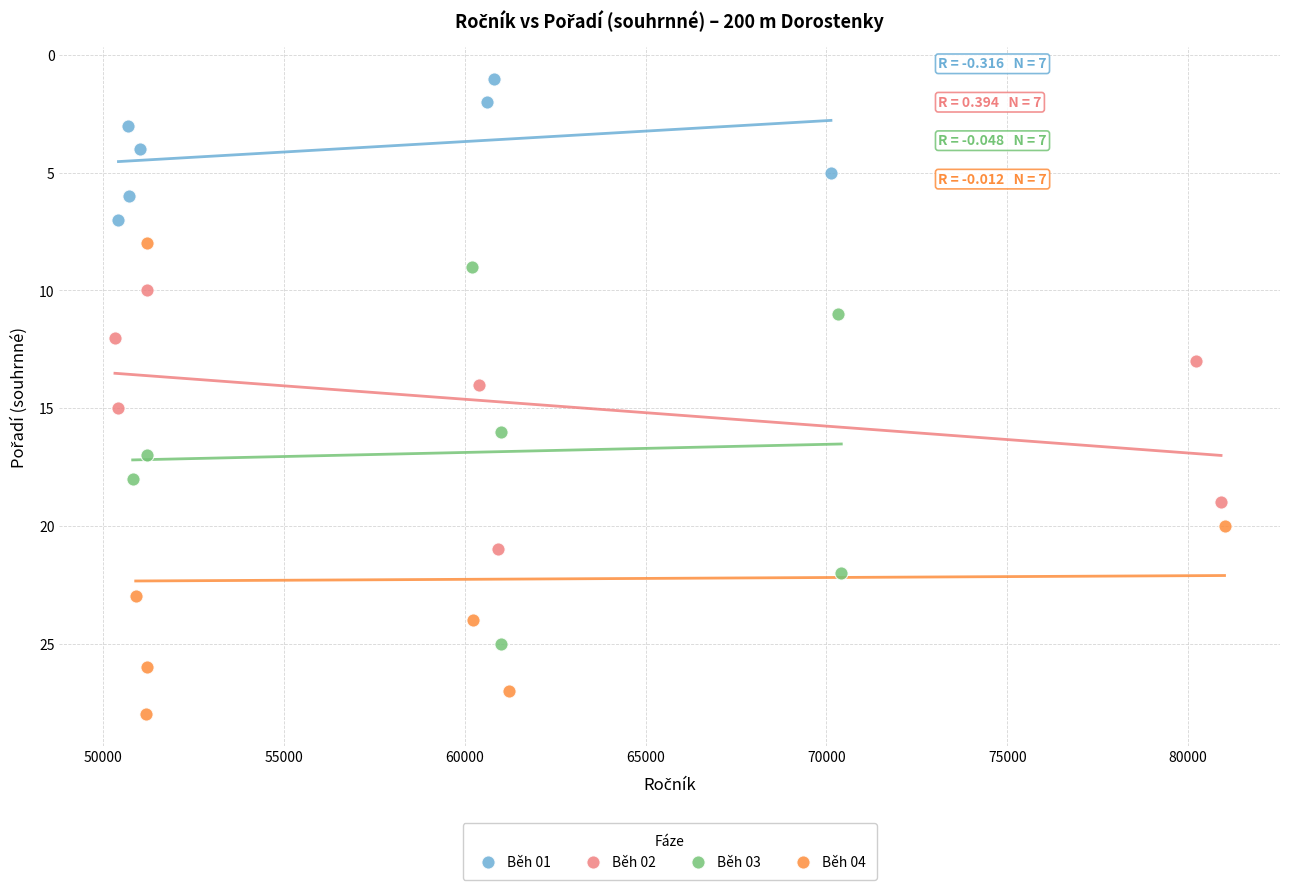

Which series reaches the minimum Y coordinate?

Běh 01